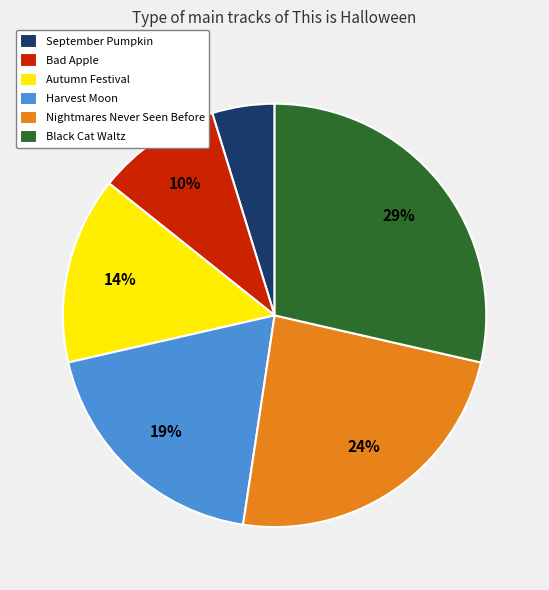

Rank the categories by value from lowest to highest.

September Pumpkin, Bad Apple, Autumn Festival, Harvest Moon, Nightmares Never Seen Before, Black Cat Waltz